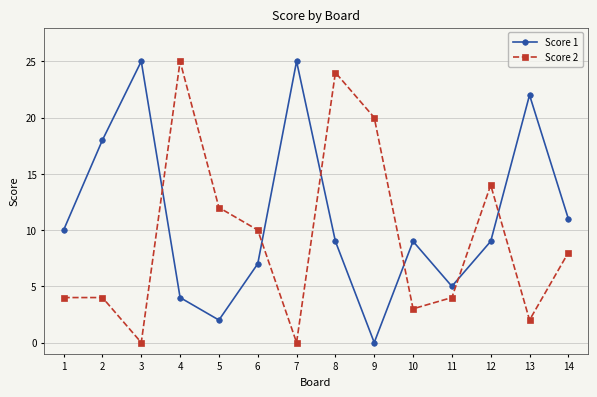

Does the chart display data point markers on the line(s)?

Yes